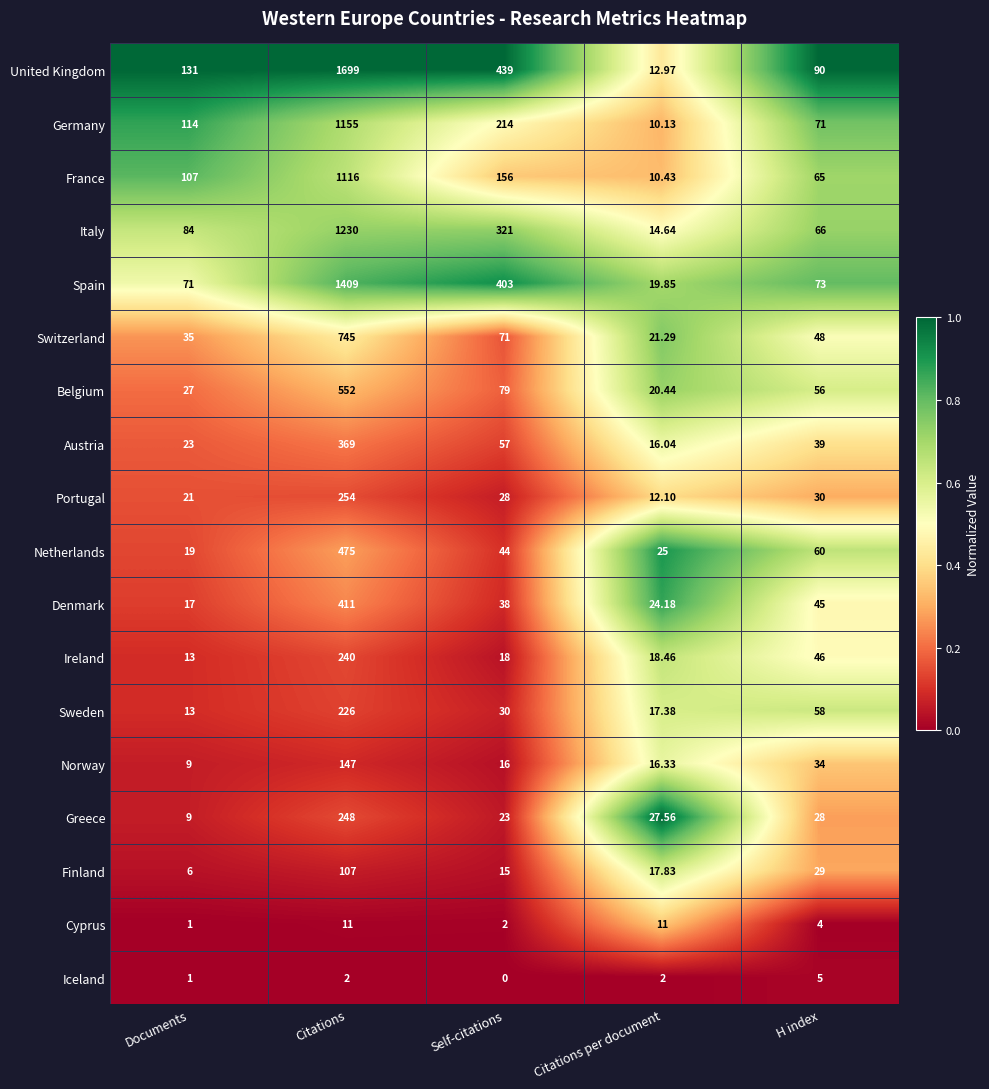

Which series changed the most between Citations and Citations per document?

United Kingdom